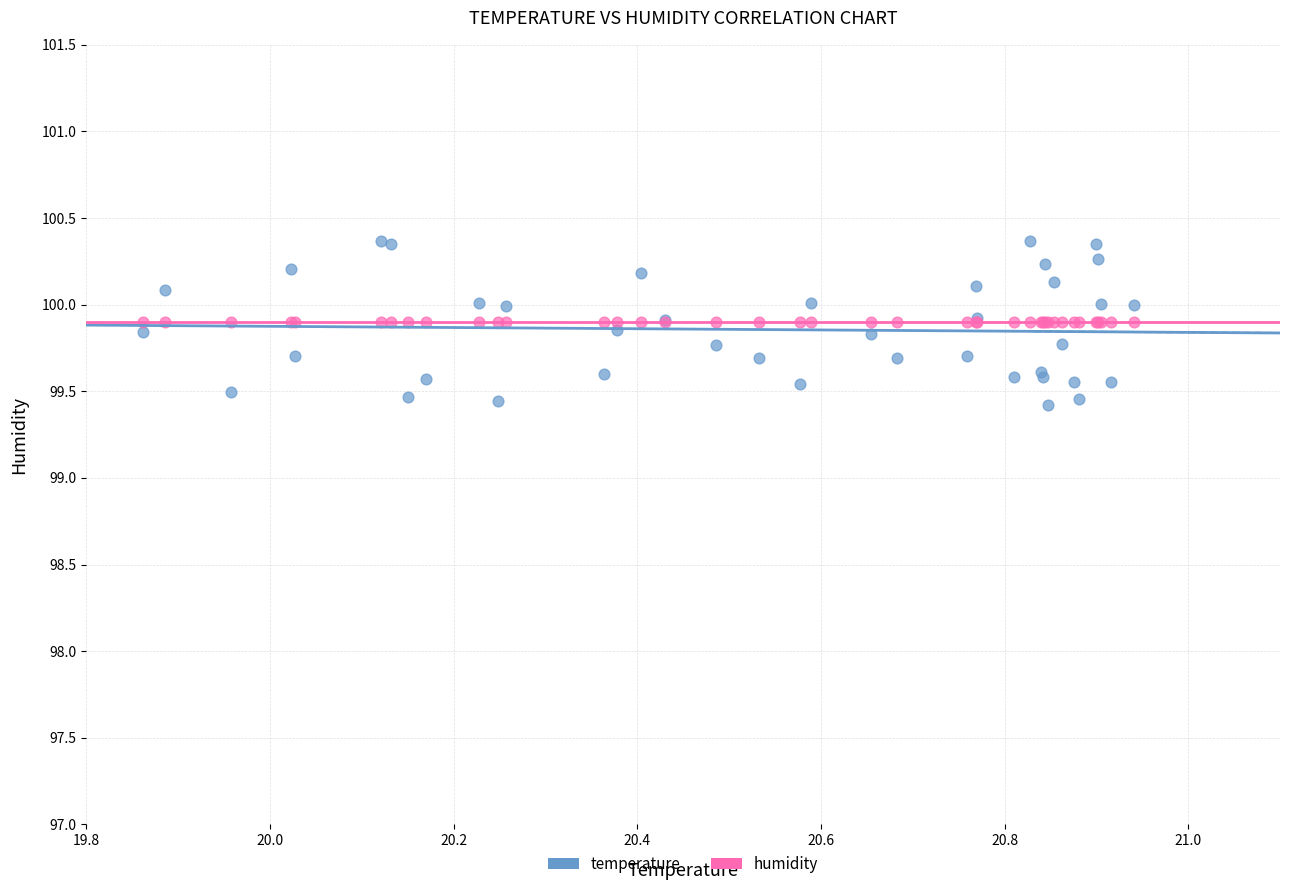

Which series reaches the maximum Y coordinate?

temperature